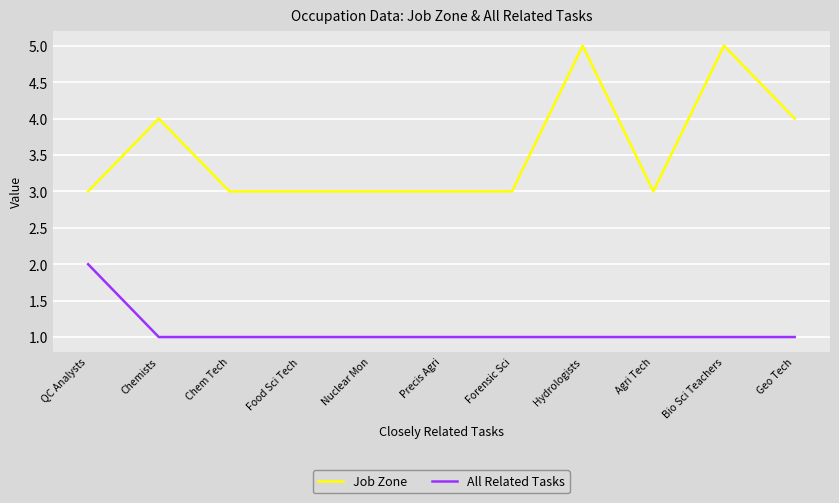

What is the difference between the maximum and minimum values in the Job Zone series?

2